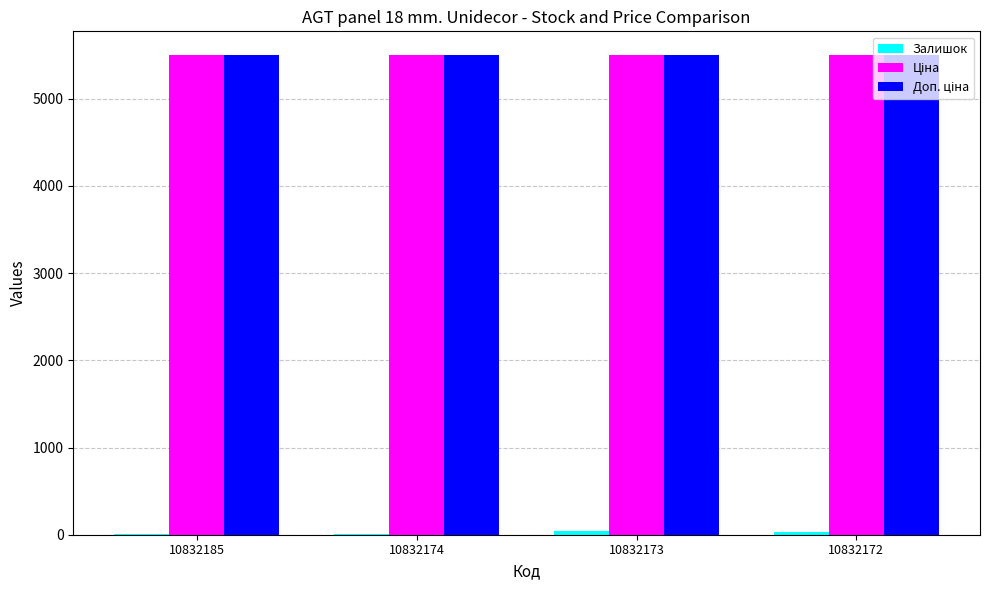

True or false: Залишок has a value of 34.0 at 10832172.

True